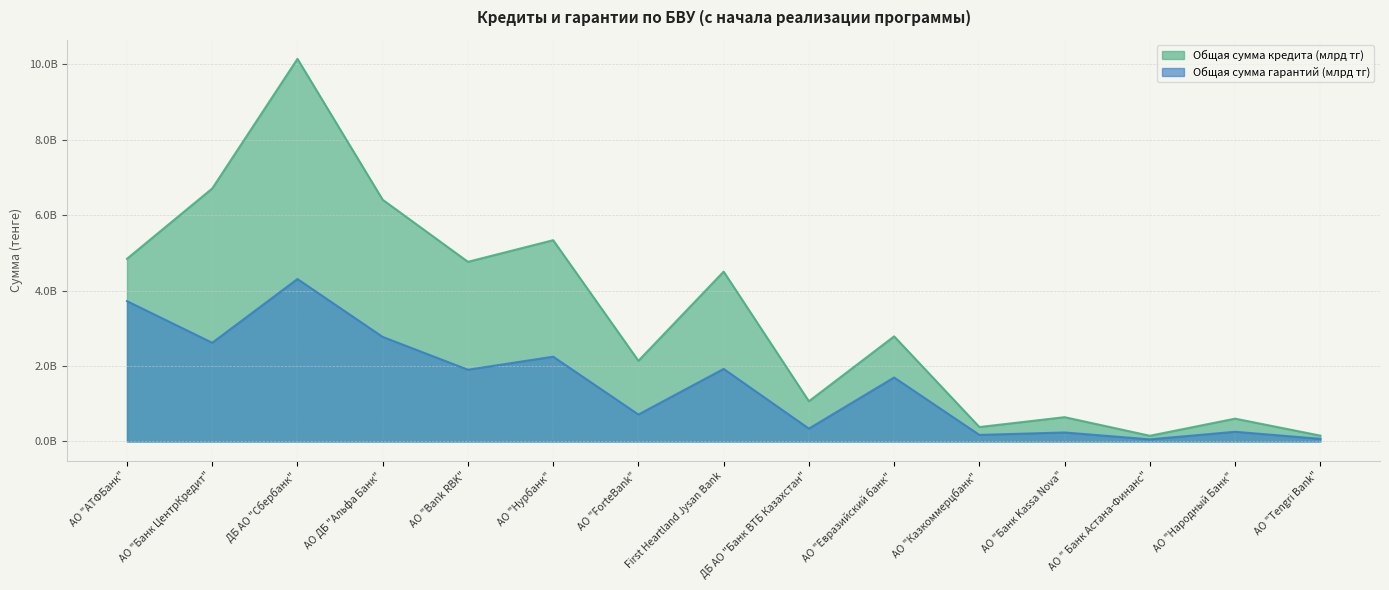

Reading left to right, extract all data points from this chart.

Общая сумма кредита (млрд тг): 4844245575.9	6708168534.0	10145233870.9	6408819000.0	4763912786.8	5337039447.5	2138910000.0	4503854364.0	1065855505.6	2786914980.4	382497385.0	644000000.0	151000000.0	605000000.0	154700000.0
Общая сумма гарантий (млрд тг): 3721486500.9	2617114420.0	4307518494.0	2772067609.0	1902669918.4	2247899247.6	714804377.0	1924022790.0	340662222.3	1696283188.3	174005000.0	238406200.0	55978900.0	257168329.0	69700000.0